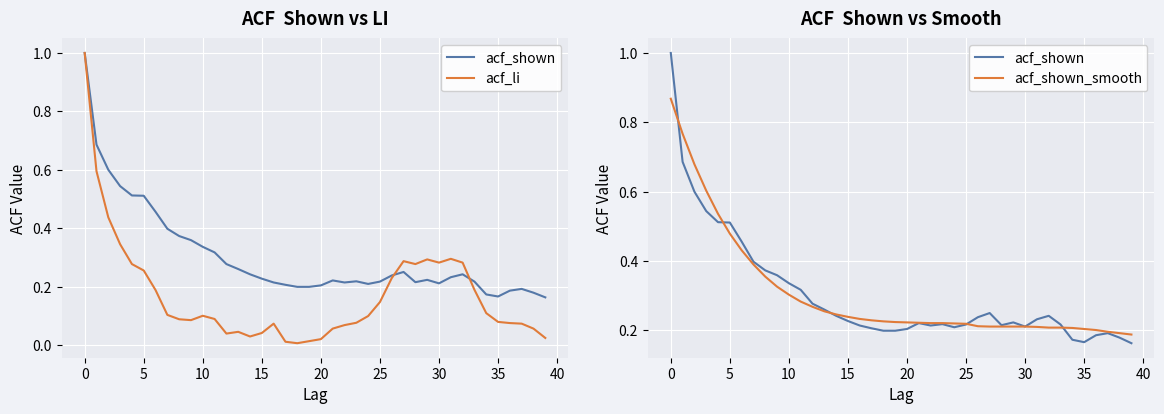

Where do acf_shown and acf_li first cross each other?

26 and 27